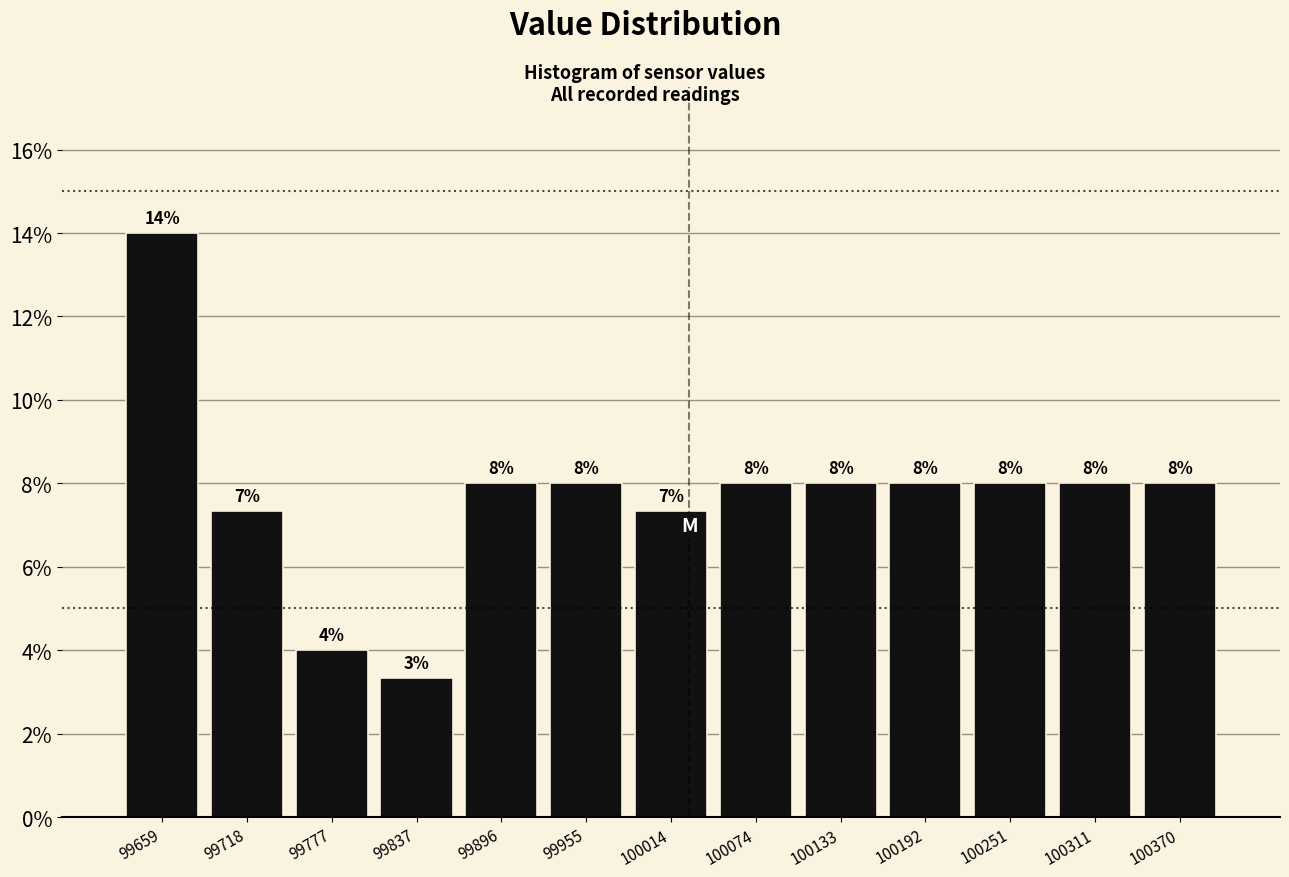

Which range on the x-axis has the tallest bar?

99630 to 99690